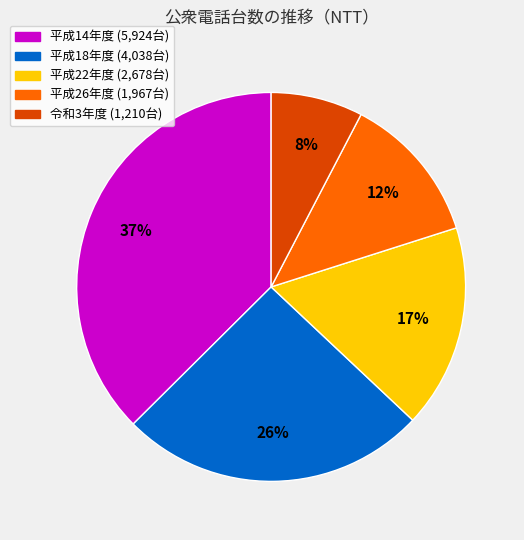

Does any single category account for the majority?

No